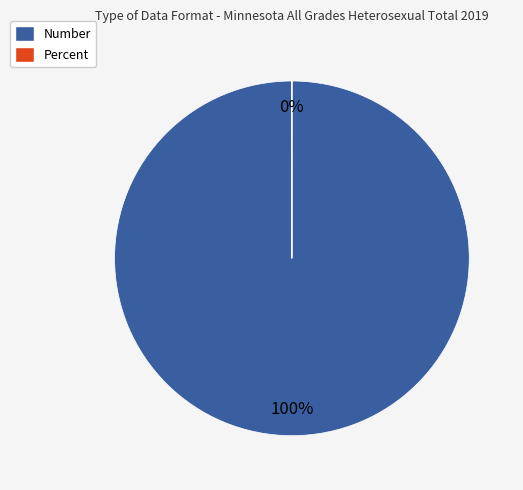

What is the change in value from Number to Percent?

-11536.8